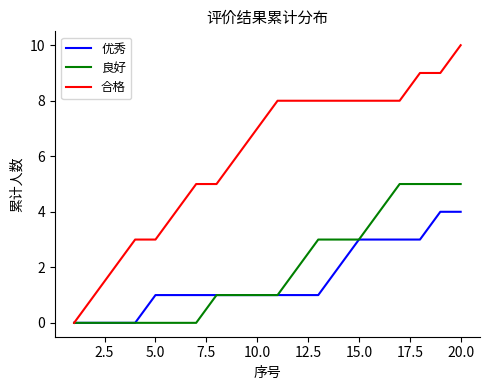

Which series has the largest total across all categories?

合格